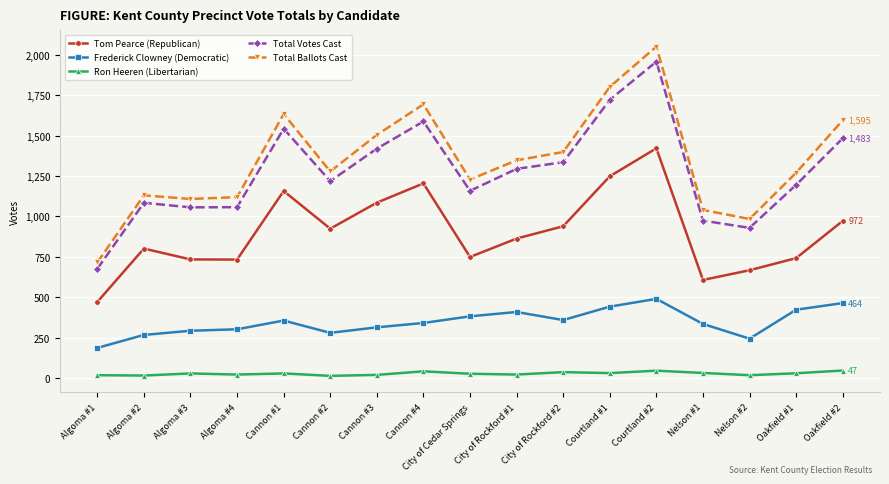

True or false: Tom Pearce (Republican) and Ron Heeren (Libertarian) intersect in this chart.

False